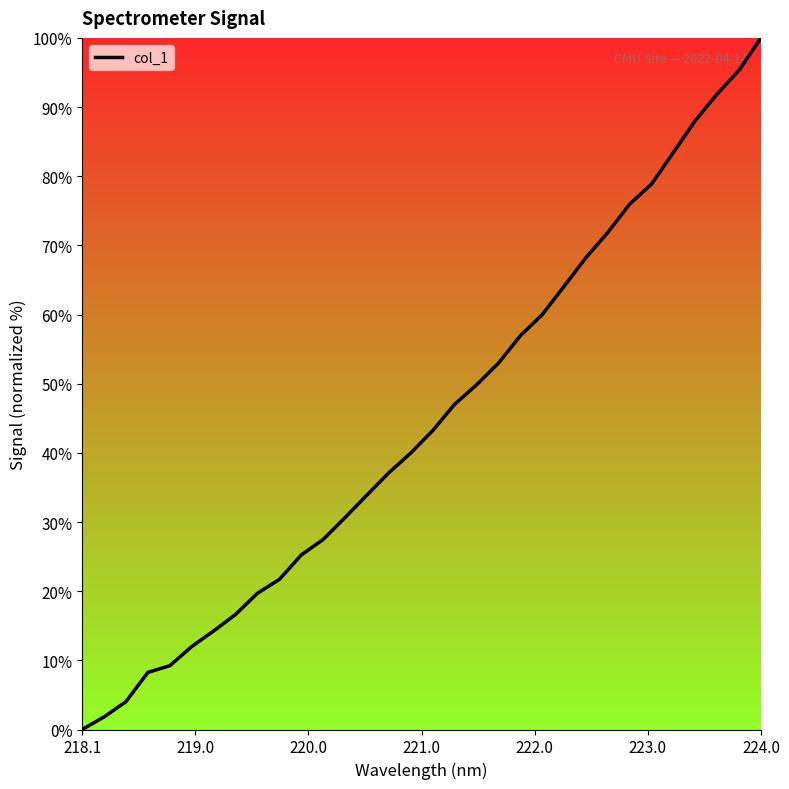

What is the greatest value displayed?

100.0